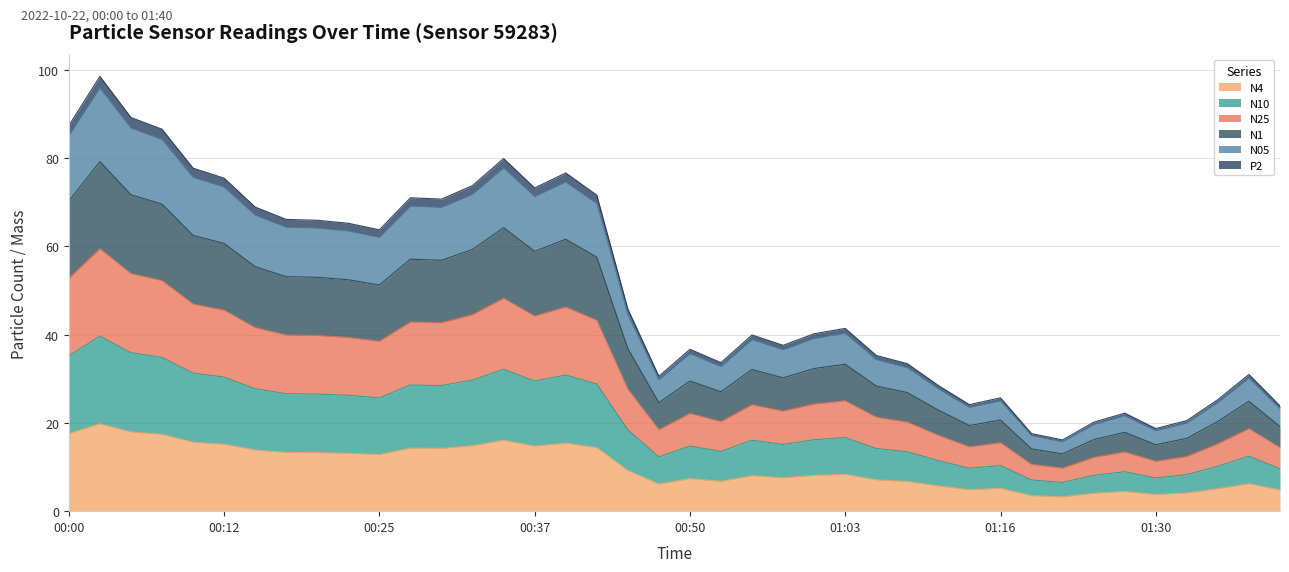

At which category is the sum across all series the highest?

00:02